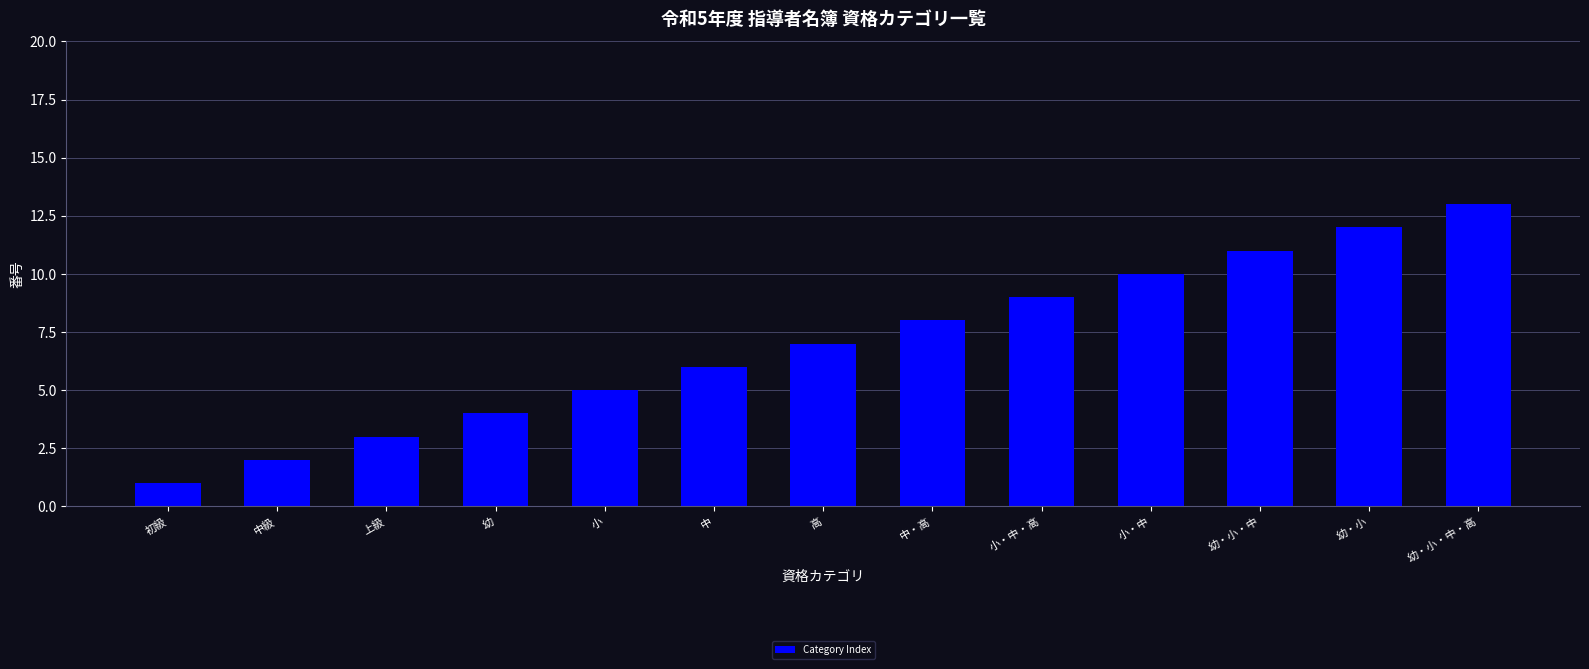

List the labels in order of value, smallest first.

初級, 中級, 上級, 幼, 小, 中, 高, 中・高, 小・中・高, 小・中, 幼・小・中, 幼・小, 幼・小・中・高